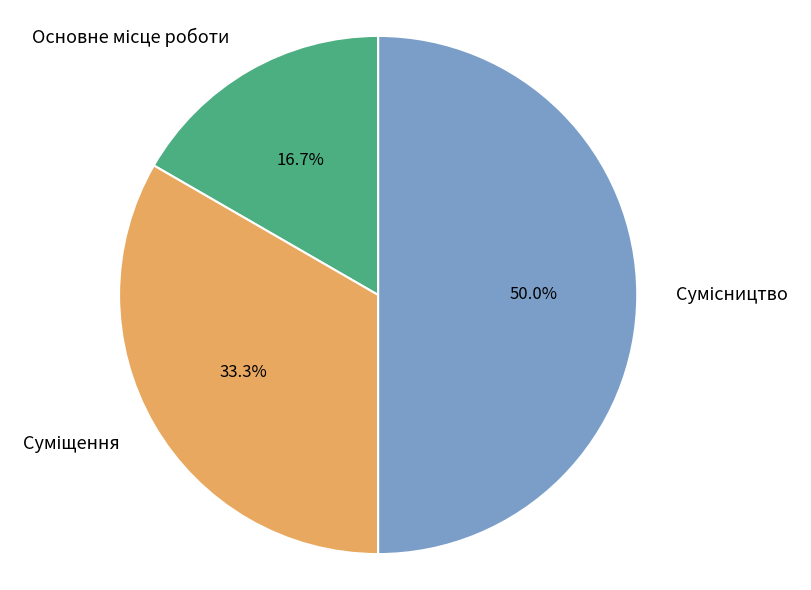

Does Суміщення represent more than half of the total?

No